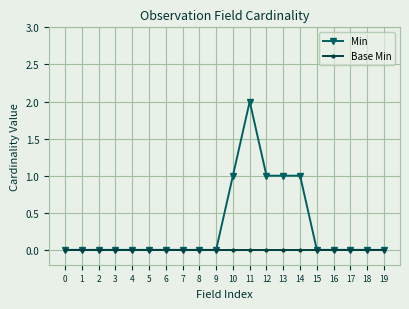

Which series changed the most between 0 and 12?

Min